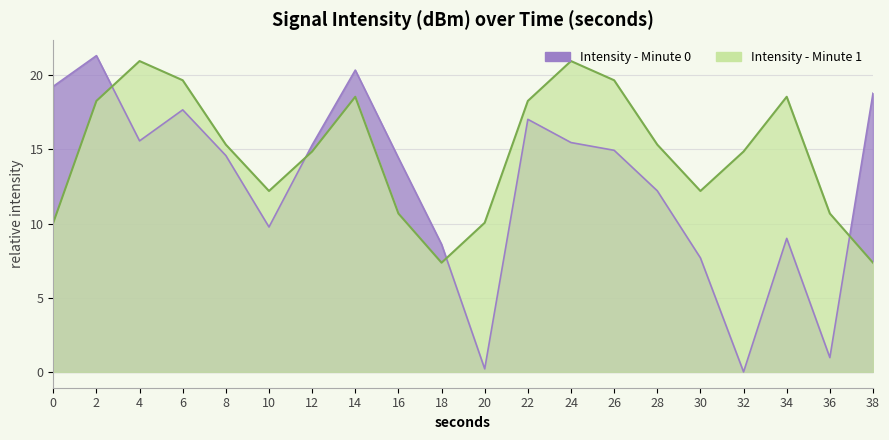

Reading left to right, list all the values displayed in this chart.

Intensity (dBm) - Minute 0: 0=19.3	2=21.3	4=15.6	6=17.7	8=14.6	10=9.8	12=15.3	14=20.4	16=14.4	18=8.6	20=0.2	22=17.0	24=15.5	26=14.9	28=12.2	30=7.7	32=0.0	34=9.0	36=1.0	38=18.8
Intensity (dBm) - Minute 1: 0=10.1	2=18.3	4=21.0	6=19.7	8=15.3	10=12.2	12=14.9	14=18.6	16=10.7	18=7.4	20=10.1	22=18.3	24=21.0	26=19.7	28=15.3	30=12.2	32=14.9	34=18.6	36=10.7	38=7.4